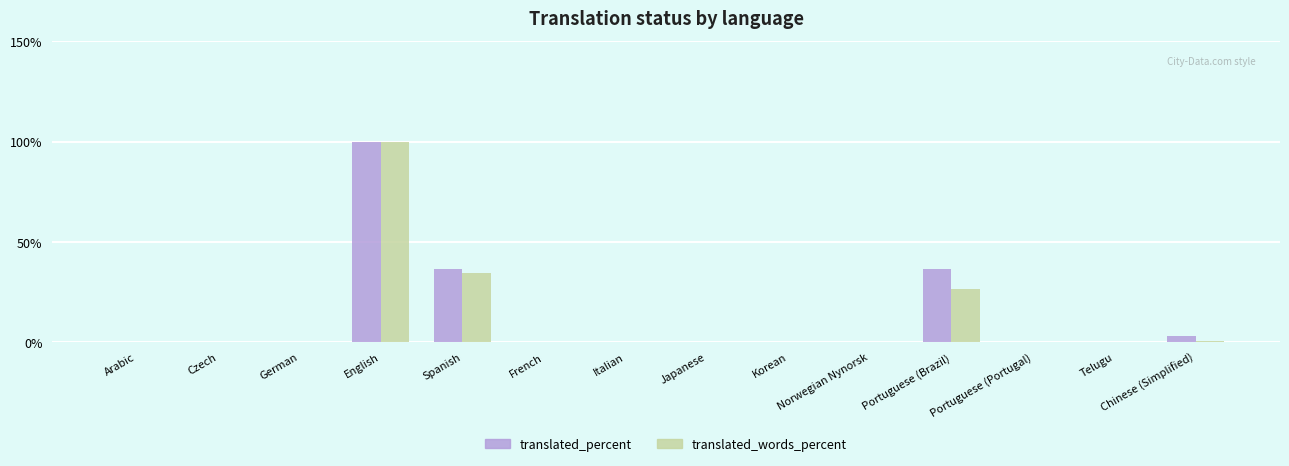

The translated_percent series shows 100.0 at English. True or false?

True